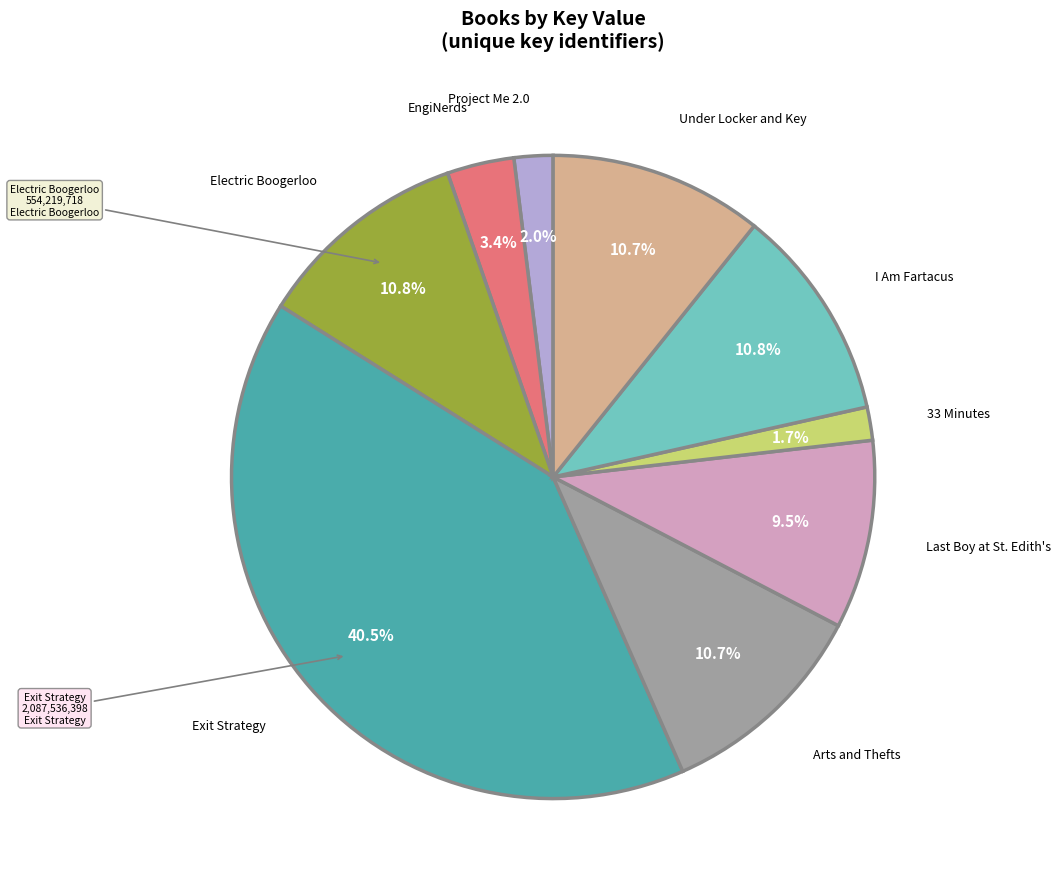

How many segments does this pie chart have?

9